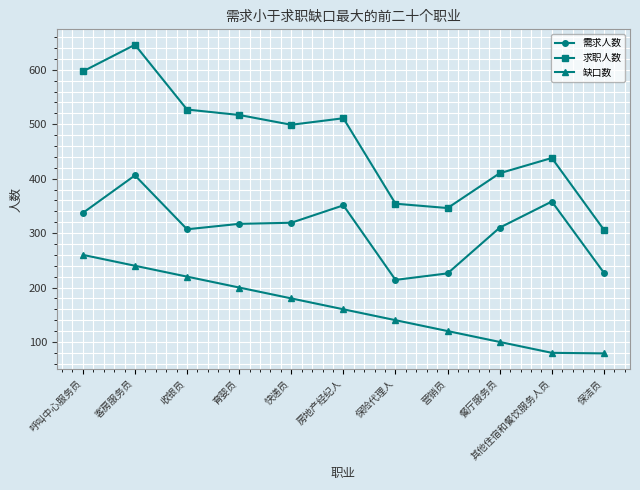

List the series in order of their overall mean, highest first.

求职人数, 需求人数, 缺口数